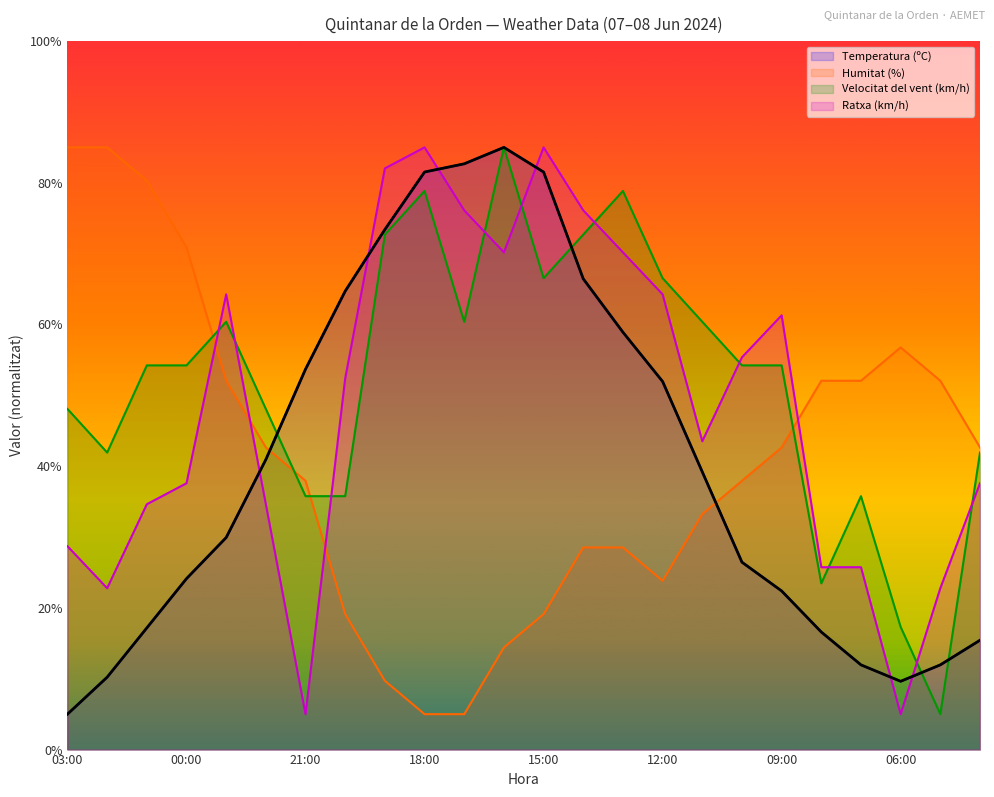

What is the sum of the Ratxa (km/h) values at 22:00 and 04:00?

72.2